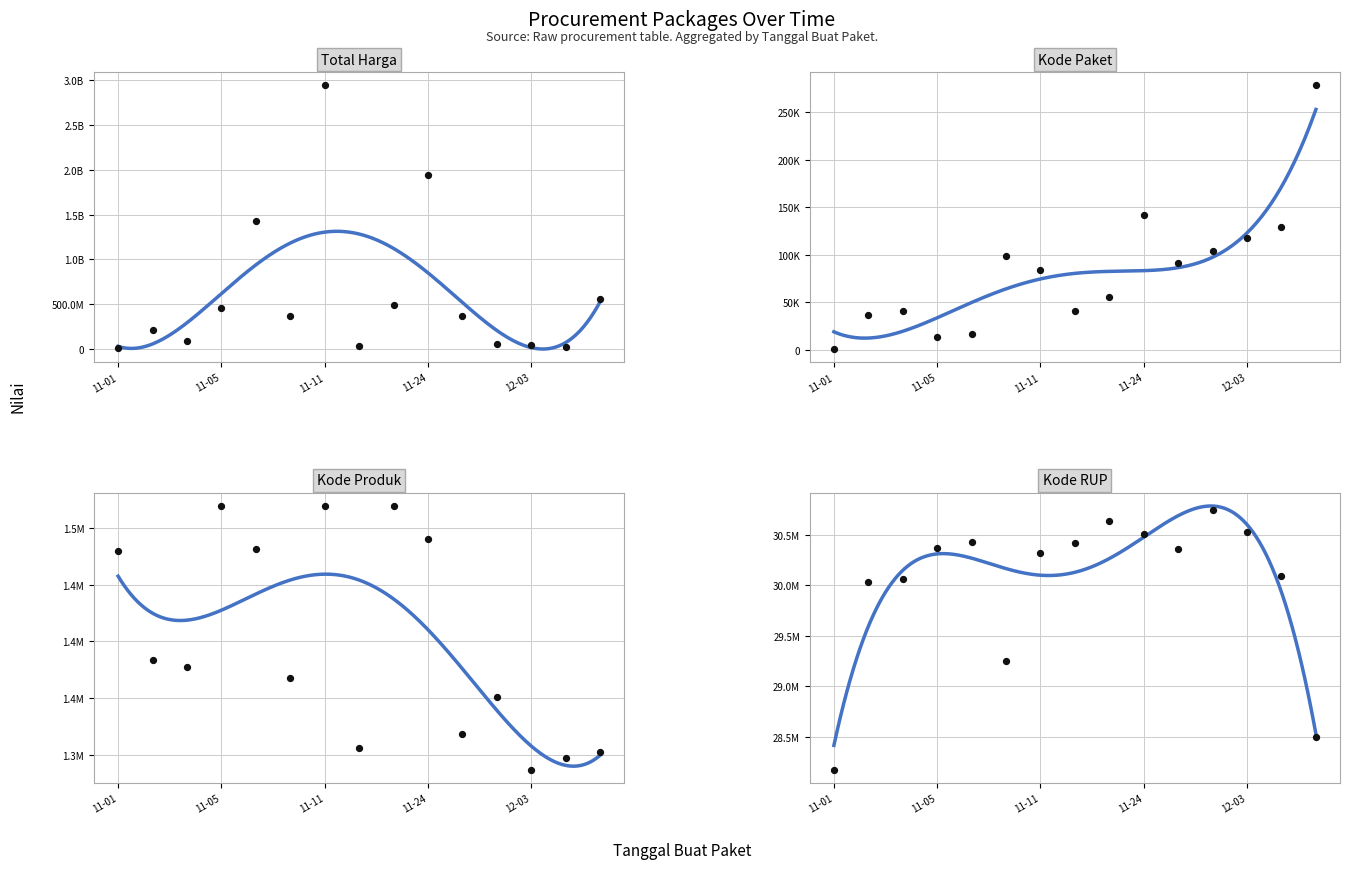

Which series has the widest spread of Y values?

Total Harga